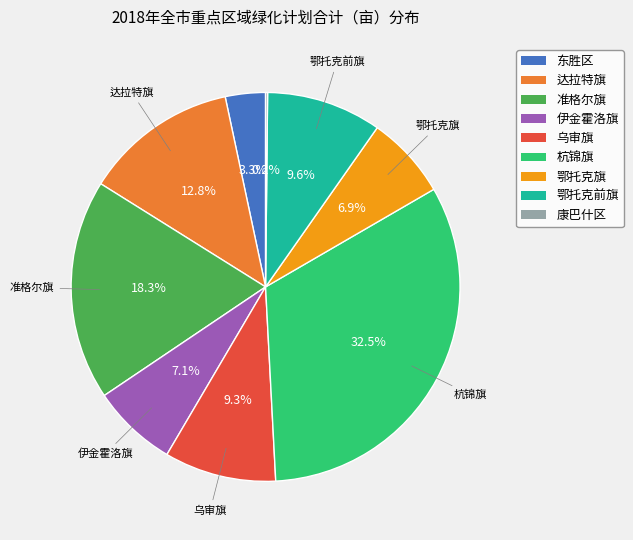

The 乌审旗 slice represents 9% of the pie. True or false?

True